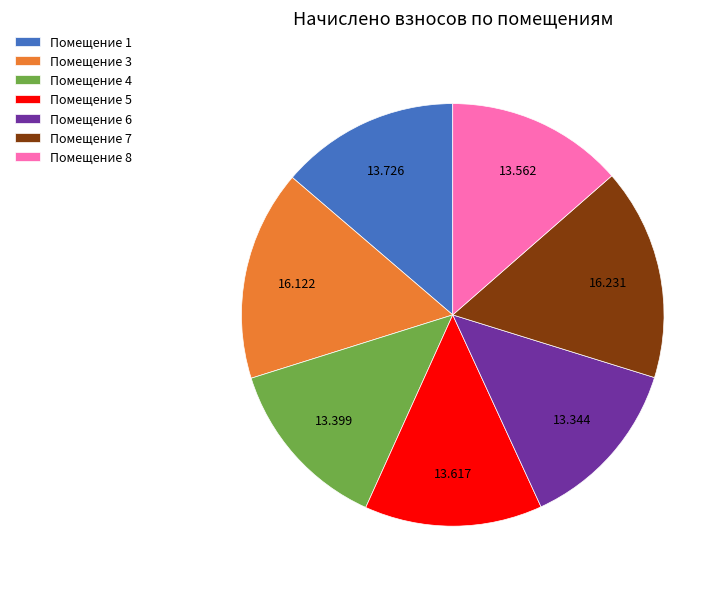

Combined, do Помещение 4 and Помещение 7 account for over 50%?

No